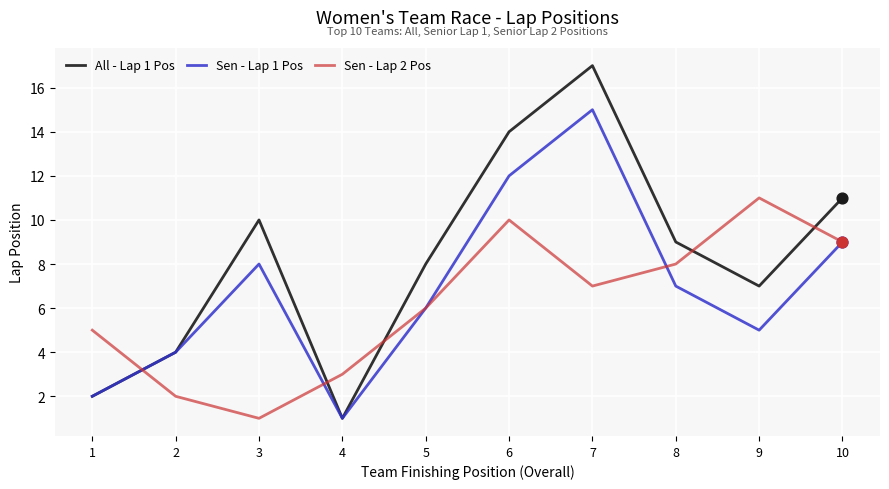

What are all the series names shown in the legend?

All - Lap 1 Pos, Sen - Lap 1 Pos, Sen - Lap 2 Pos